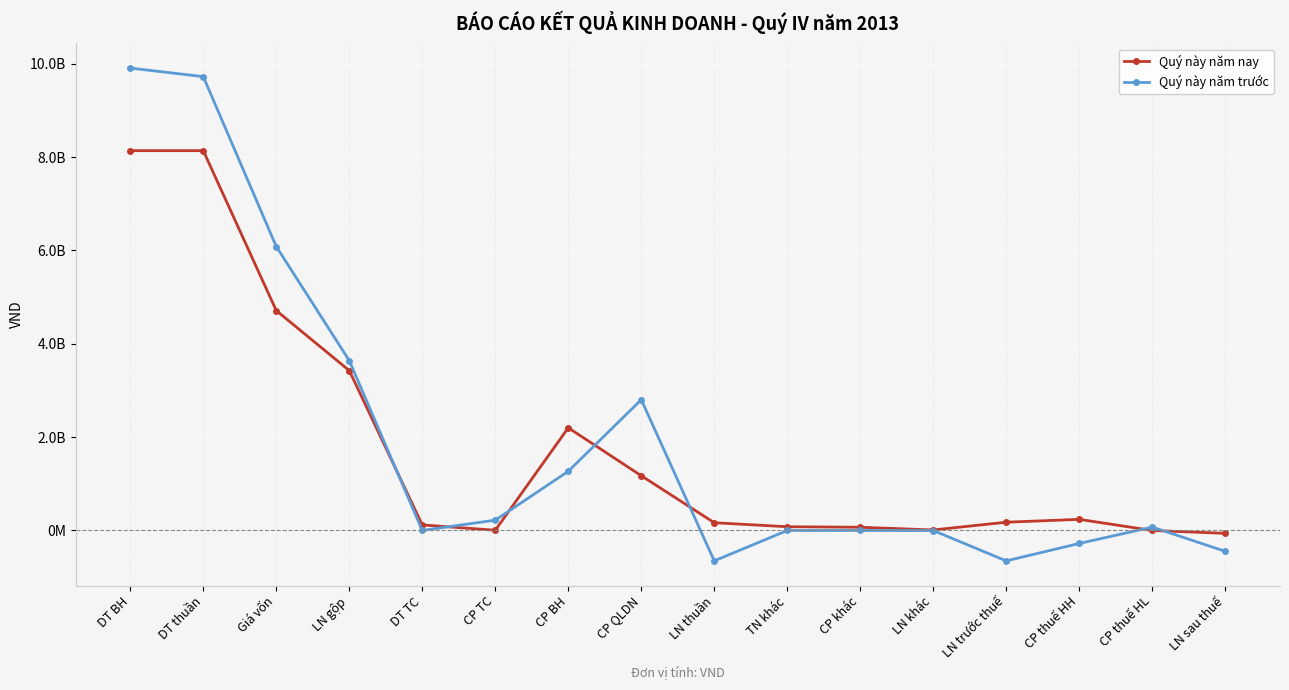

What is the difference between the Quý này năm trước values at LN thuần and DT BH?

10558656496